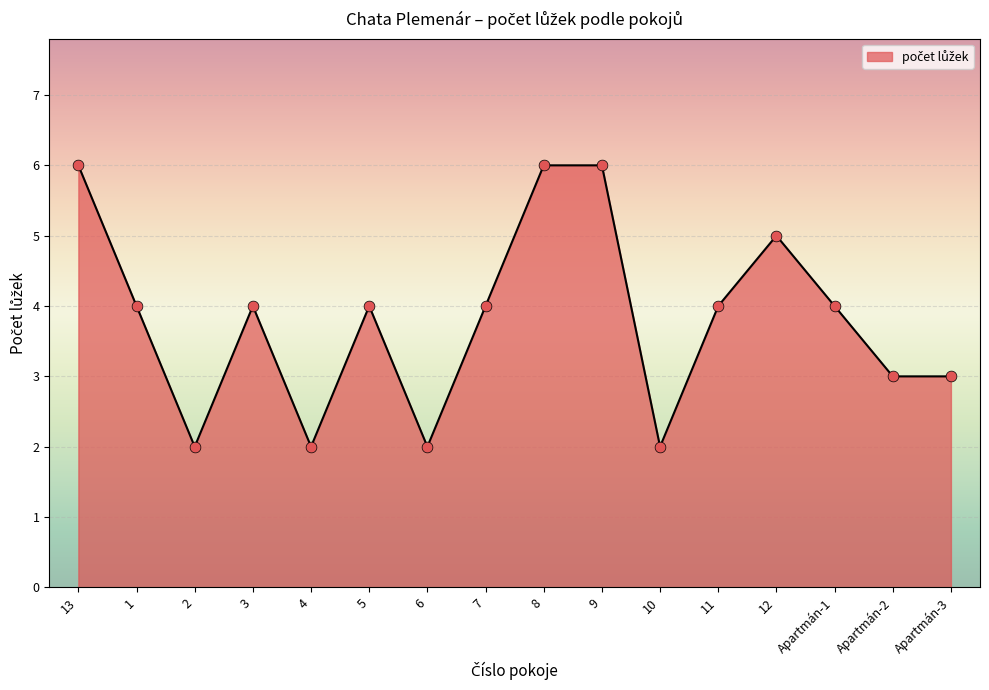

What is the ratio of the value at 3 to the value at Apartmán-1?

1.0